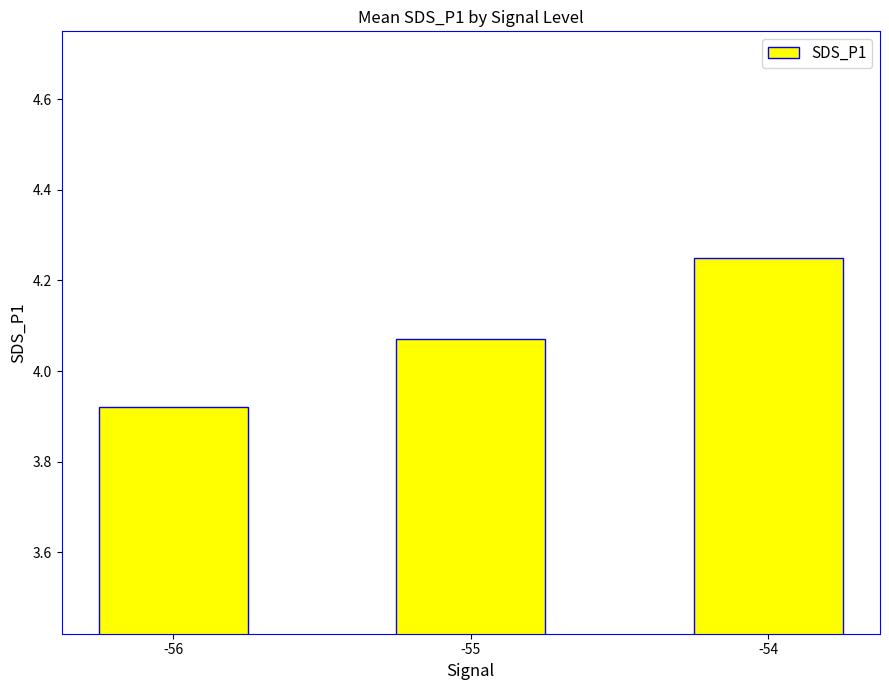

What is the difference between the maximum and minimum values?

0.3